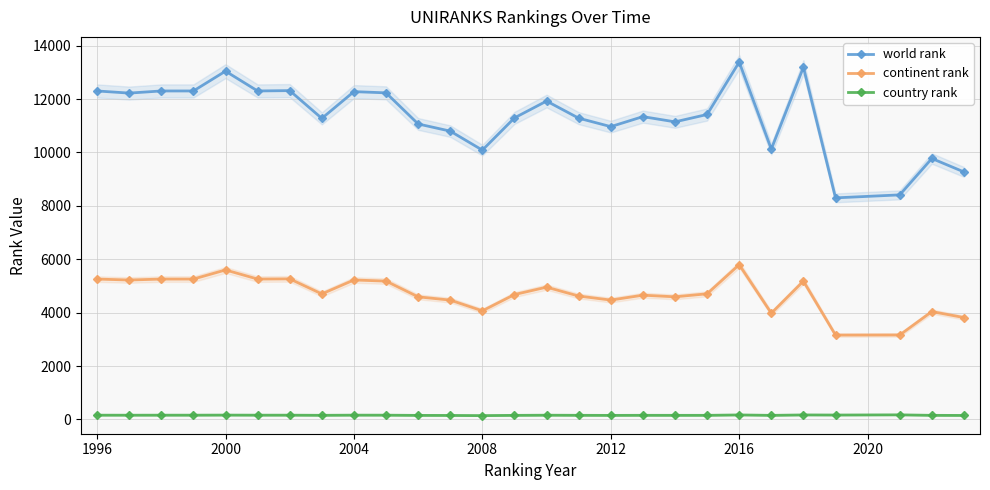

The country rank series shows 161 at 1996. True or false?

True